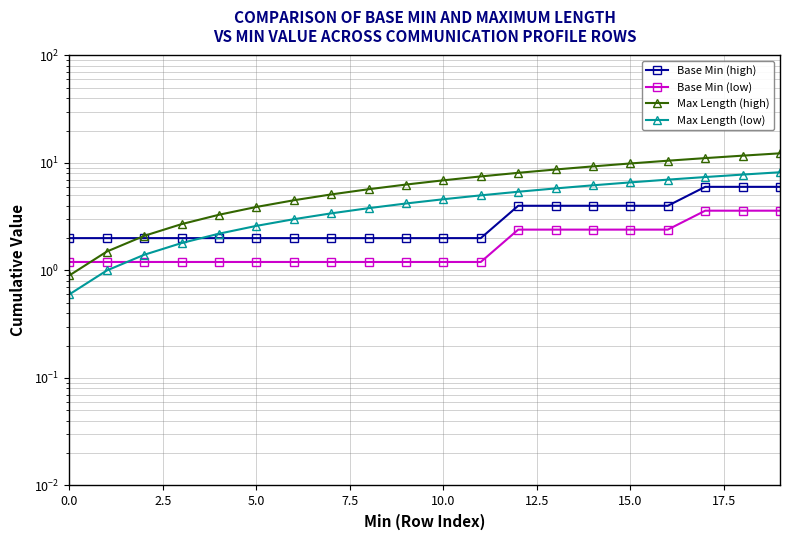

What is the difference between the highest and lowest values at 15?

7.5